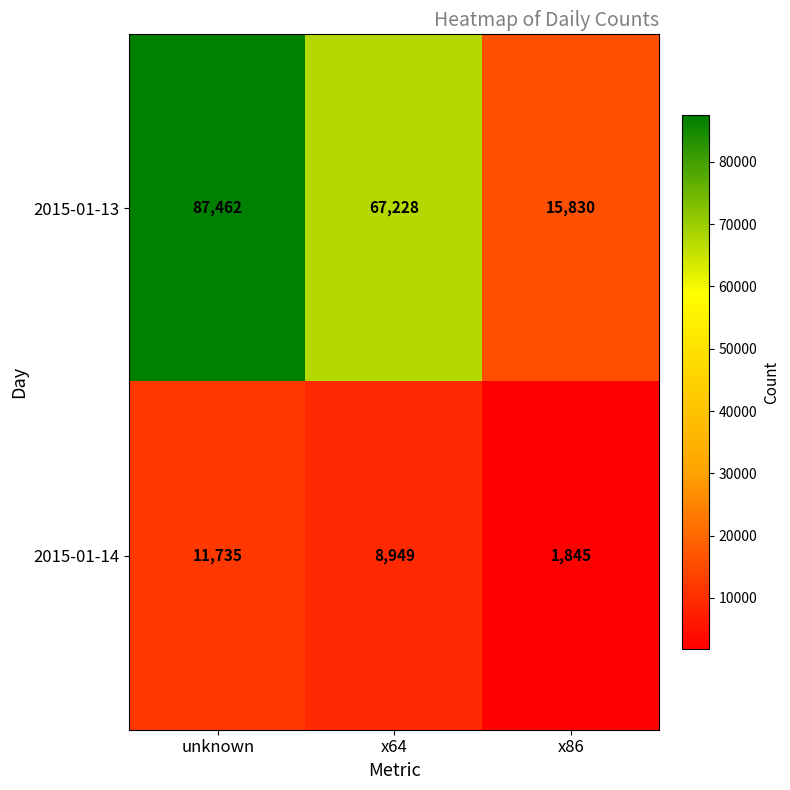

At which label does 2015-01-13 first exceed 67228?

unknown